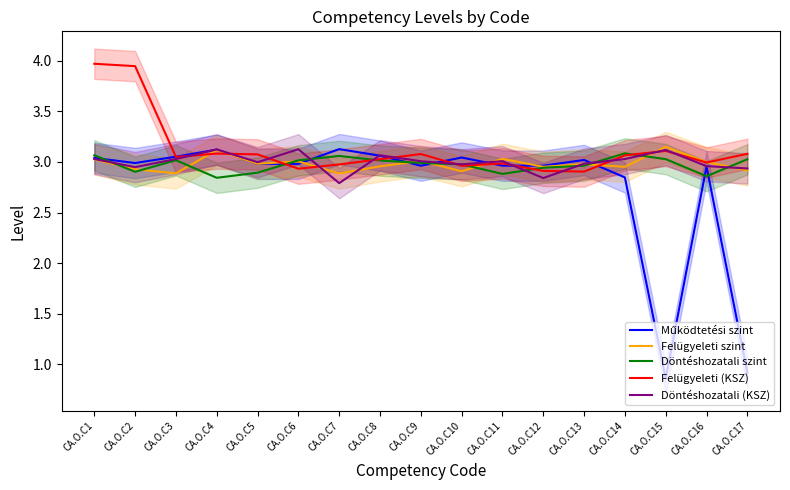

What is the smallest value displayed?

0.9